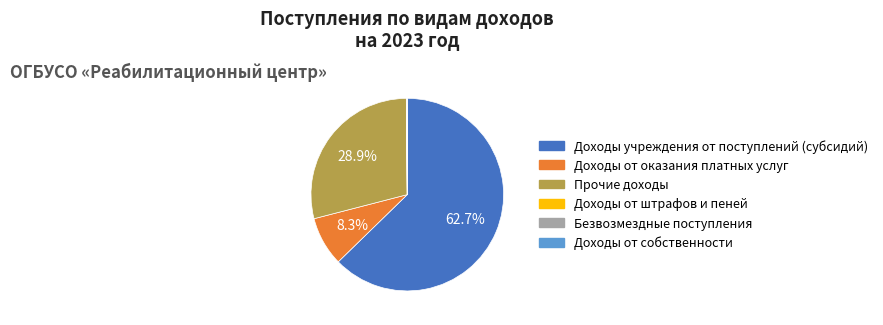

Which has a higher value, Доходы от оказания платных услуг or Доходы учреждения от поступлений (субсидий)?

Доходы учреждения от поступлений (субсидий)